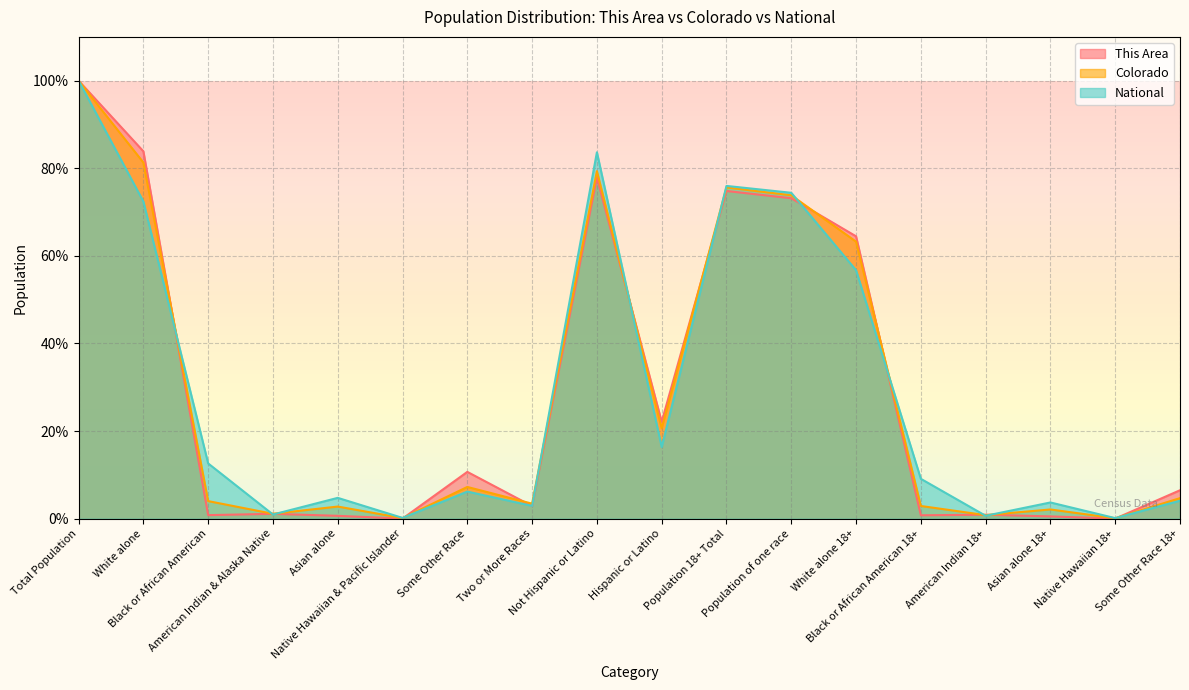

Rank the series by their maximum value, from highest to lowest.

This Area, Colorado, National